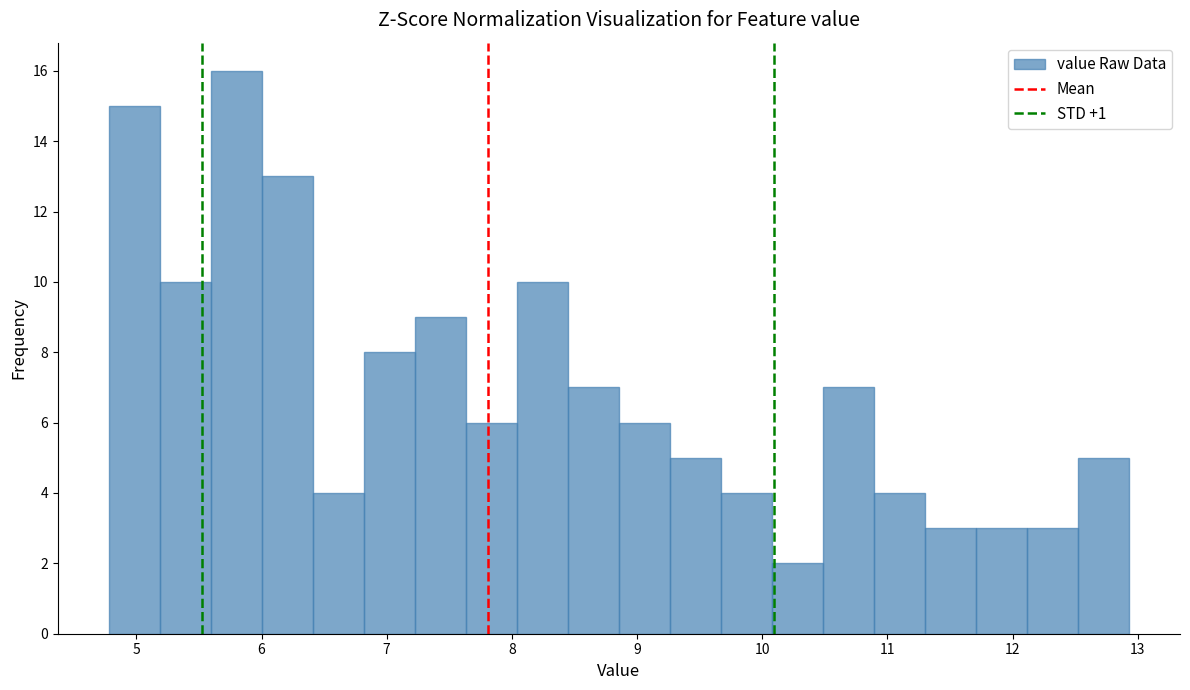

Reading left to right, transcribe this chart: for each bar, give the range it covers on the x-axis and its height. Neither the bar edges nor the heights are printed on the chart, so give them approximately, as read against the axes.

4.8 to 5.2: 15
5.2 to 5.6: 10
5.6 to 6.0: 16
6.0 to 6.4: 13
6.4 to 6.8: 4
6.8 to 7.2: 8
7.2 to 7.6: 9
7.6 to 8.0: 6
8.0 to 8.4: 10
8.4 to 8.9: 7
8.9 to 9.3: 6
9.3 to 9.7: 5
9.7 to 10.1: 4
10.1 to 10.5: 2
10.5 to 10.9: 7
10.9 to 11.3: 4
11.3 to 11.7: 3
11.7 to 12.1: 3
12.1 to 12.5: 3
12.5 to 12.9: 5